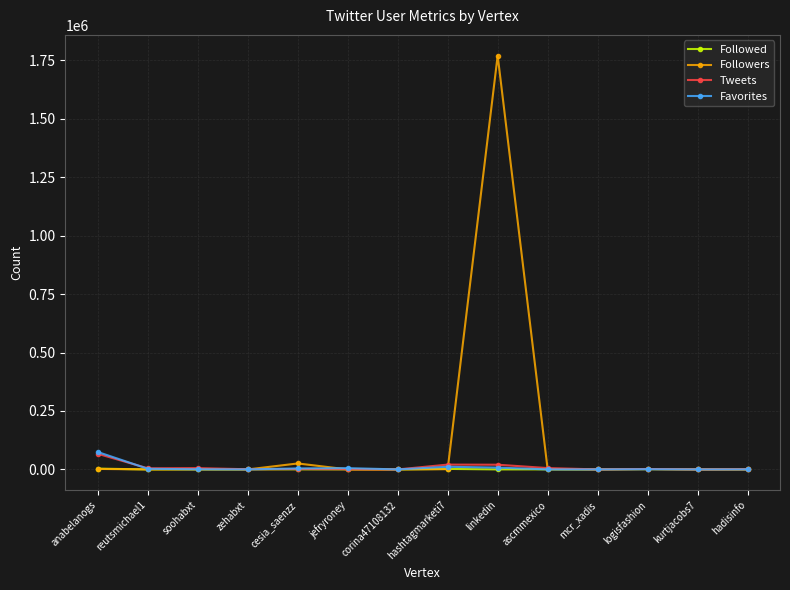

What is the highest value of the Followed series?

3350